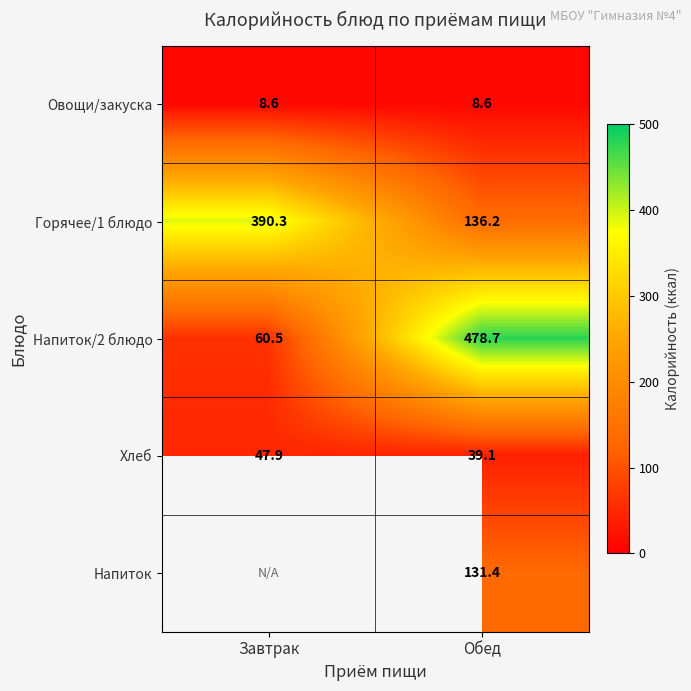

What is the spread (max minus min) of values at Обед?

470.1